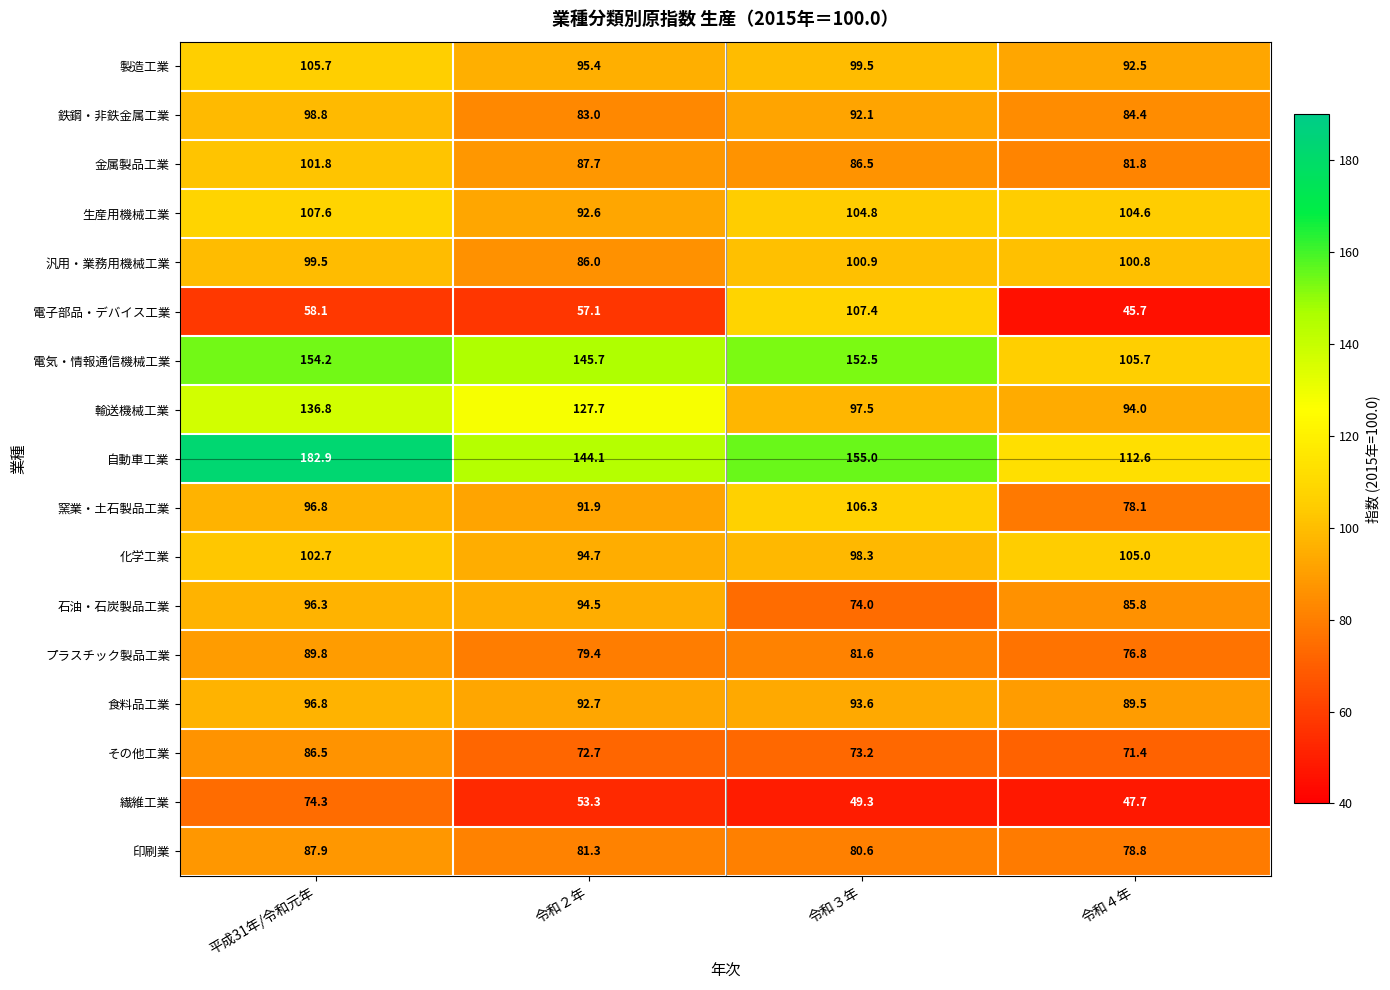

What is the approximate value of 輸送機械工業 at 令和３年?

97.5